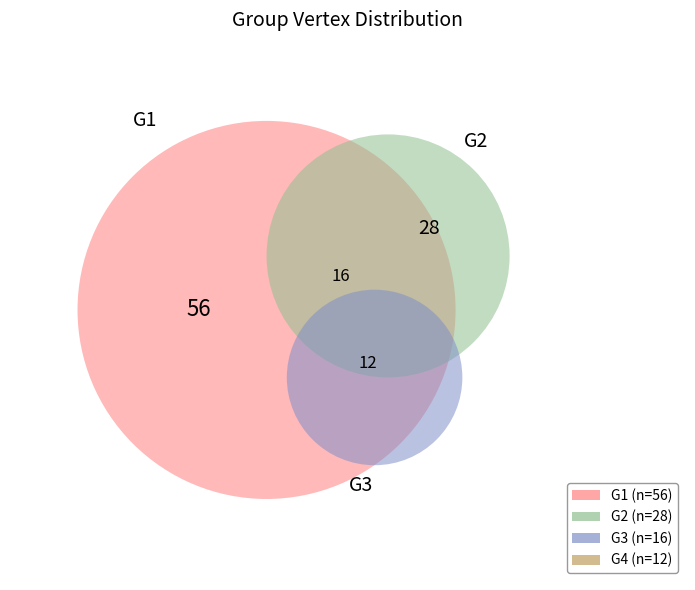

Is G2 the majority of the pie?

No